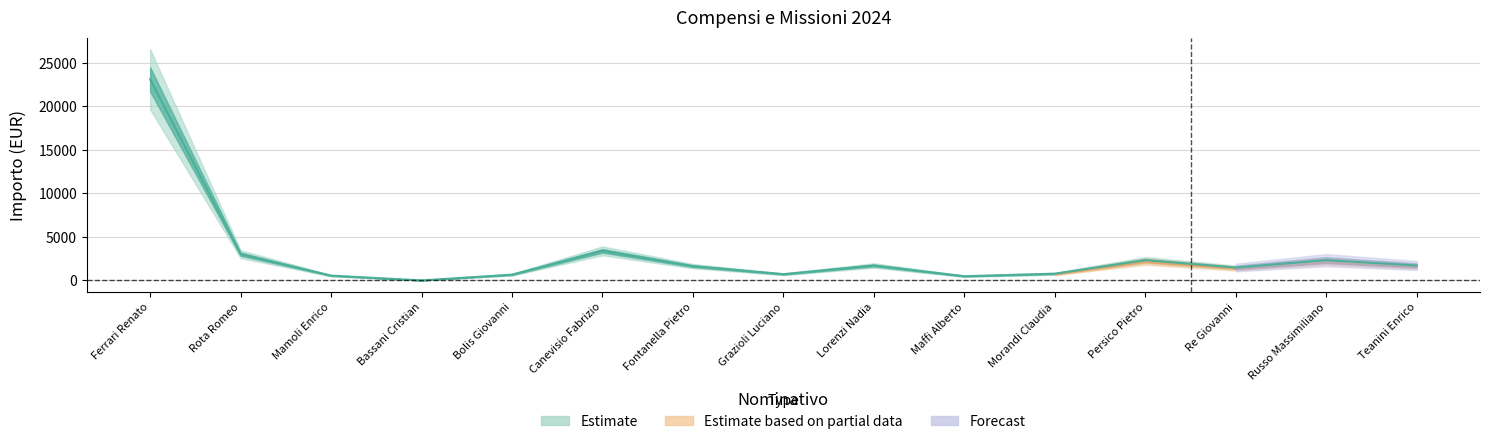

At which category does the chart reach its minimum across all series?

Bassani Cristian